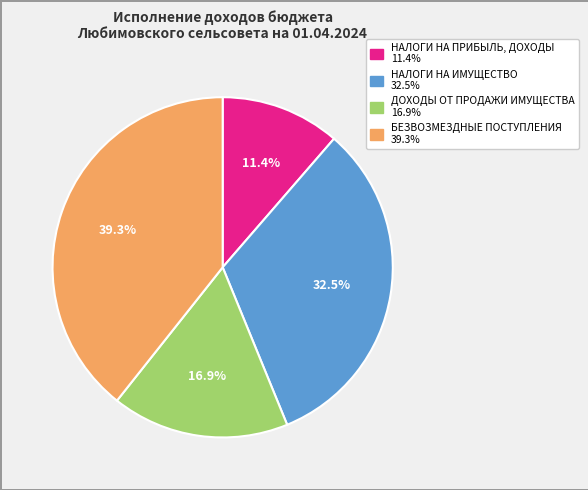

Do БЕЗВОЗМЕЗДНЫЕ ПОСТУПЛЕНИЯ and ДОХОДЫ ОТ ПРОДАЖИ ИМУЩЕСТВА together represent more than half of the pie?

Yes